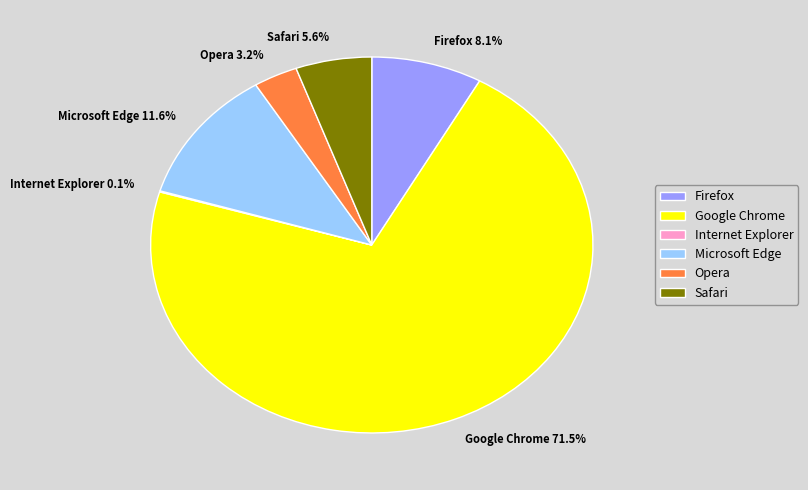

Which has a higher value, Google Chrome or Opera?

Google Chrome